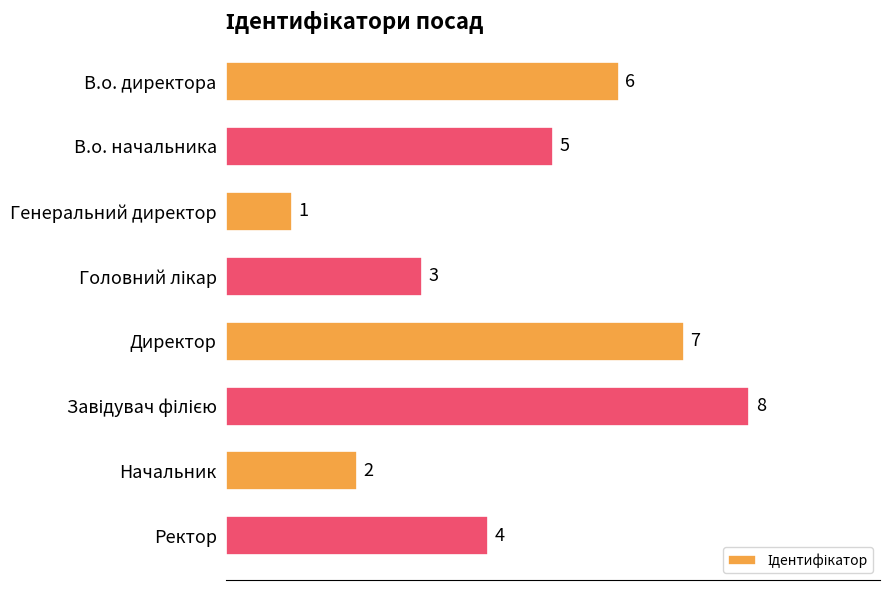

What is the change in value from В.о. начальника to Генеральний директор?

-4